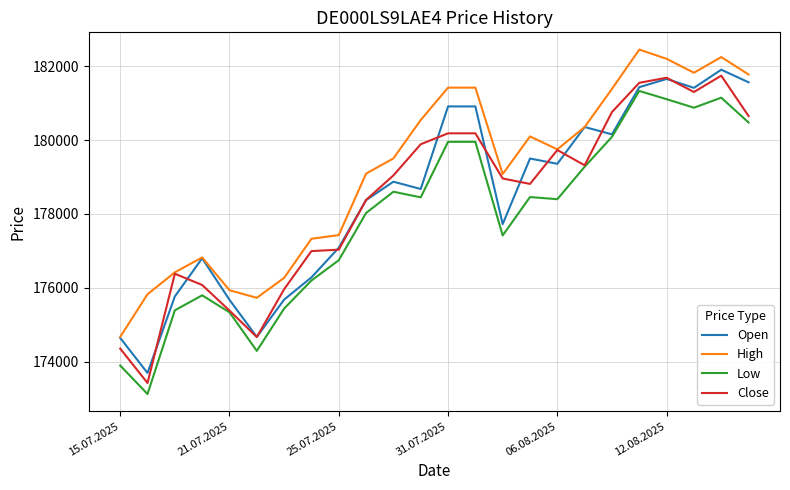

What are all the series names shown in the legend?

Open, High, Low, Close